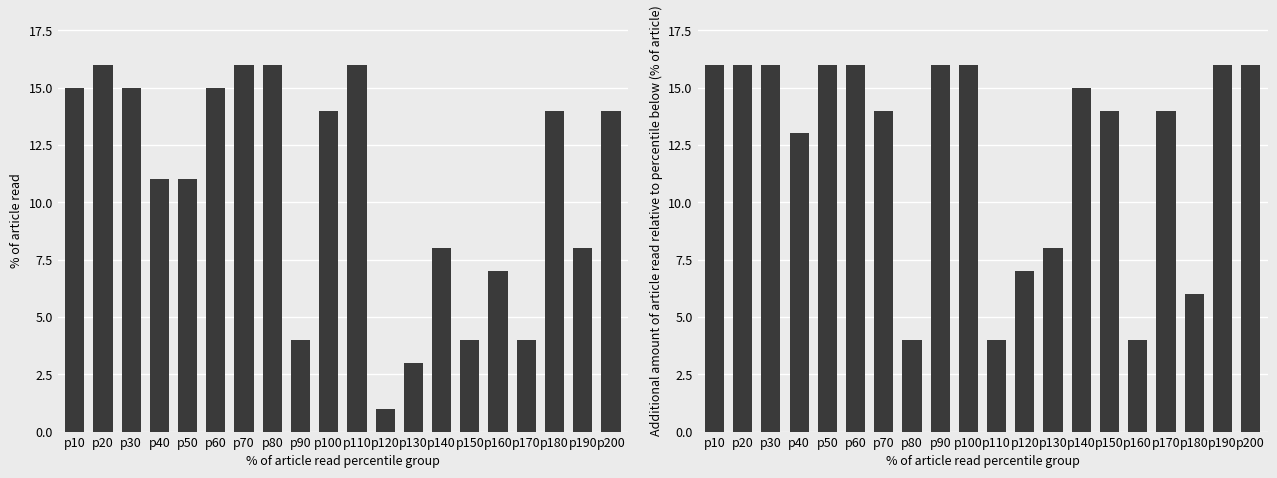

The C2 series shows 5 at p40. True or false?

False